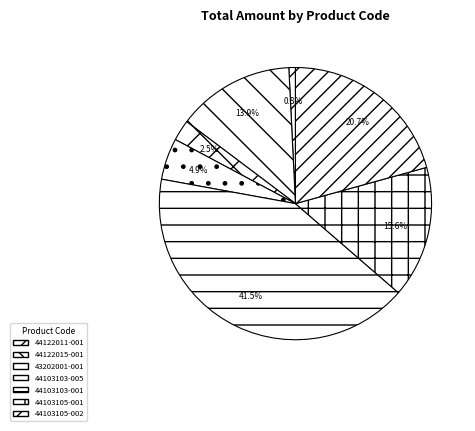

How many slices are in this pie chart?

7